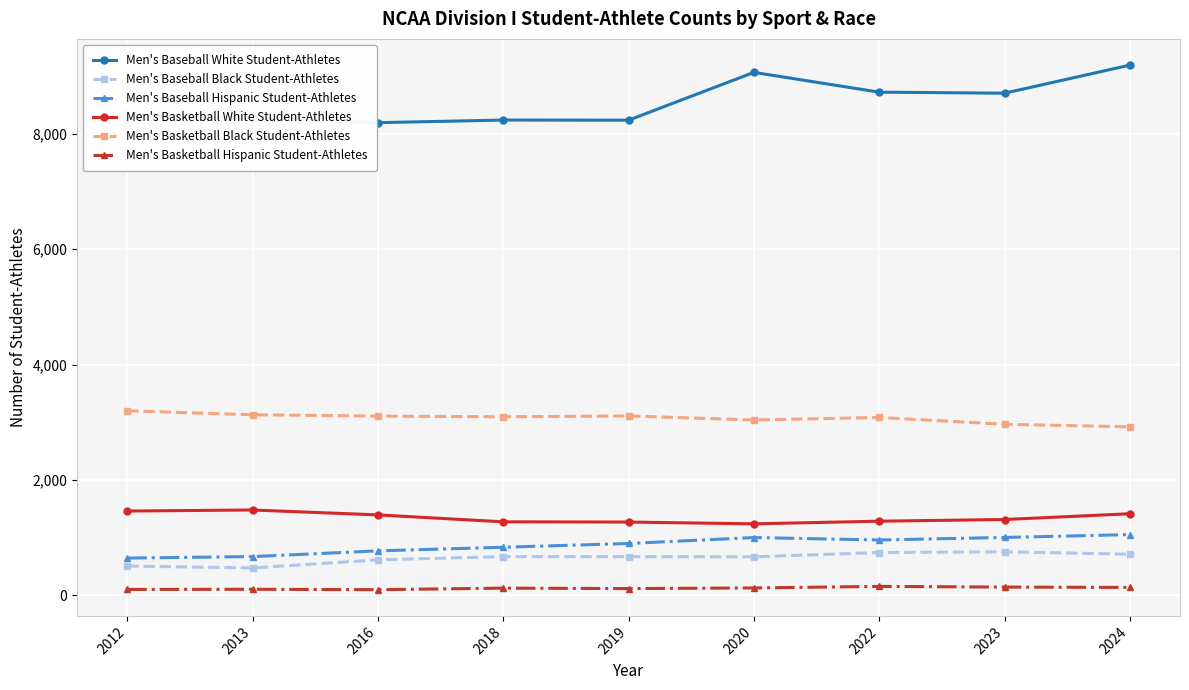

Rank the series at 2023 from lowest to highest value.

Men's Basketball Hispanic Student-Athletes, Men's Baseball Black Student-Athletes, Men's Baseball Hispanic Student-Athletes, Men's Basketball White Student-Athletes, Men's Basketball Black Student-Athletes, Men's Baseball White Student-Athletes